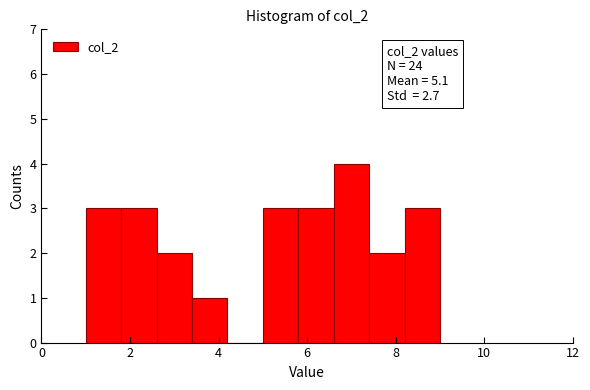

Which range on the x-axis has the tallest bar?

6.6 to 7.4